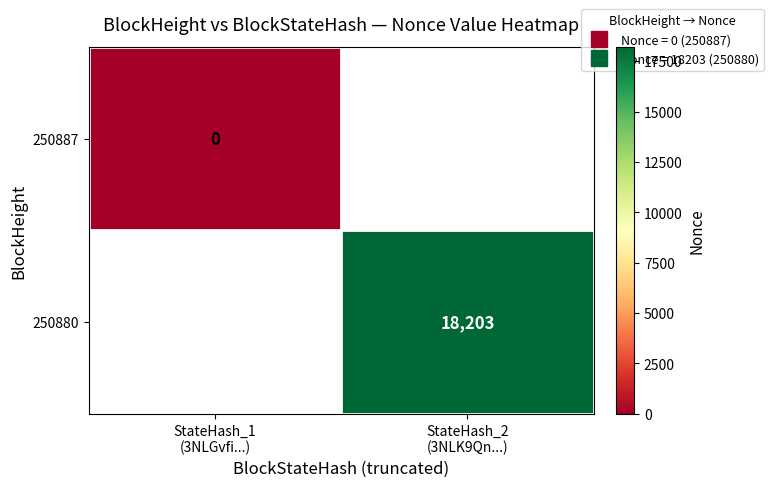

Is the value of 250880 at StateHash_2 (3NLK9Qn...) greater than the value of 250887 at StateHash_1 (3NLGvfi...)?

Yes